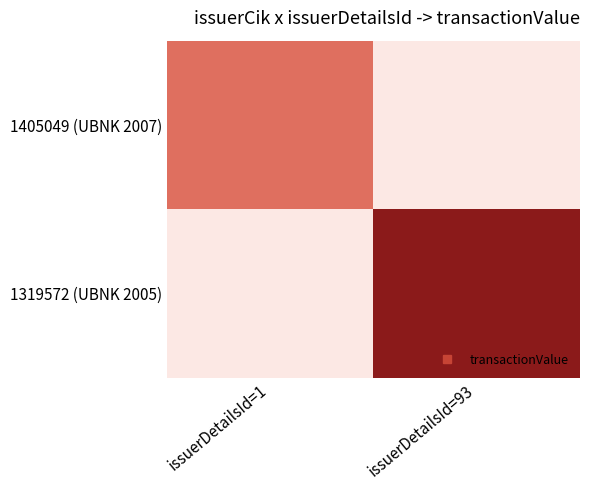

List the series in order of their overall mean, highest first.

1319572 (UBNK 2005), 1405049 (UBNK 2007)